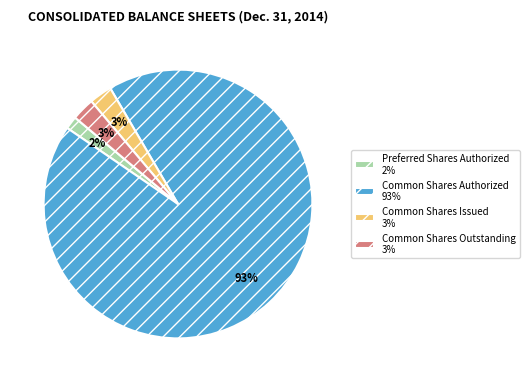

Combined, do Preferred Shares Authorized 2% and Common Shares Outstanding 3% account for over 50%?

No